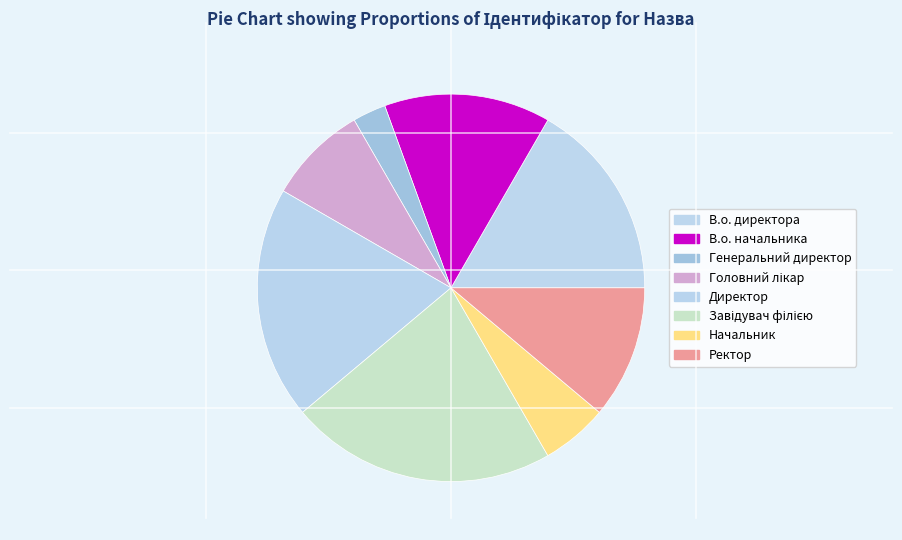

Count the number of slices in the pie.

8